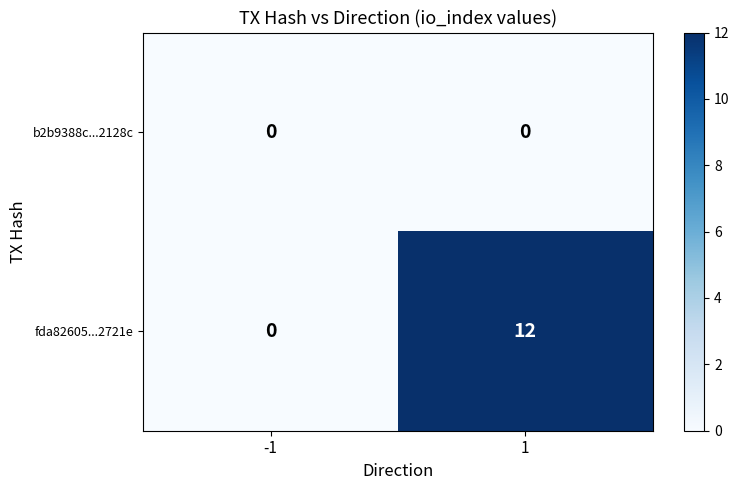

What is the difference between the fda82605...2721e values at 1 and -1?

12